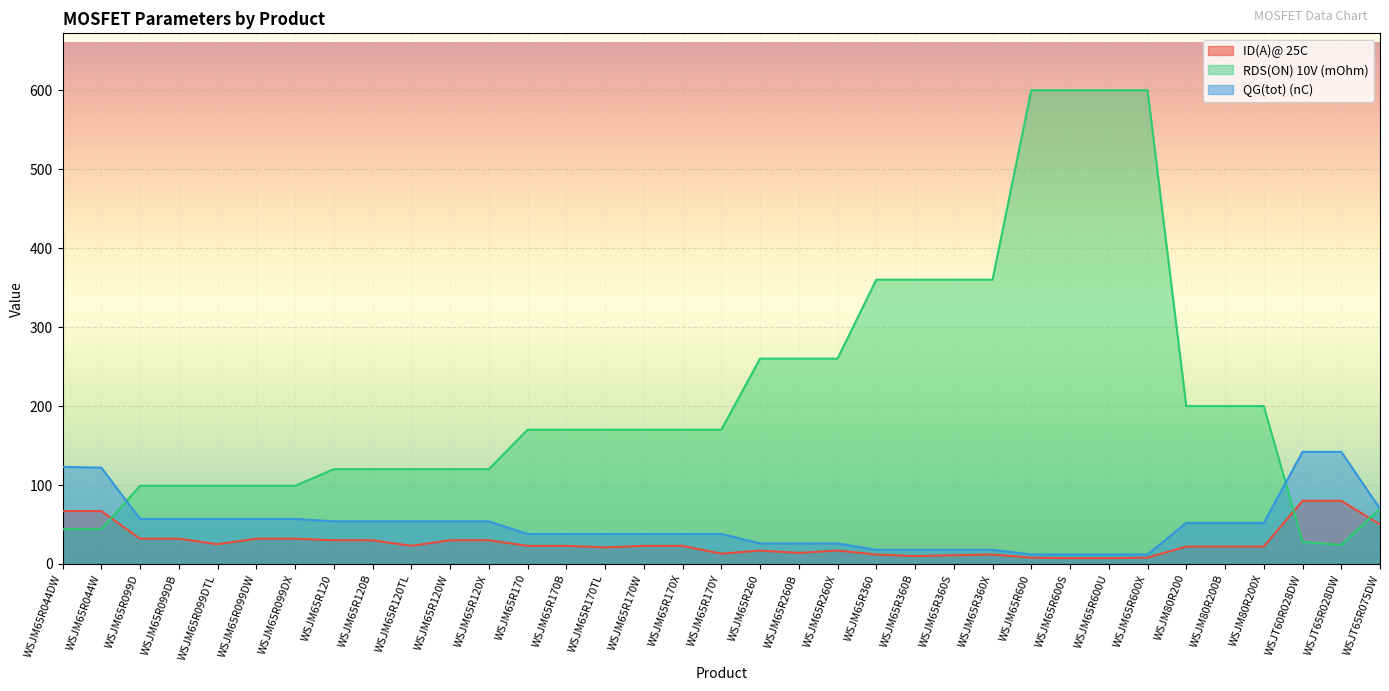

Reading left to right, transcribe all the data shown in this chart.

ID(A)@ 25C: WSJM65R044DW=67.0	WSJM65R044W=67.0	WSJM65R099D=32.0	WSJM65R099DB=32.0	WSJM65R099DTL=25.0	WSJM65R099DW=32.0	WSJM65R099DX=32.0	WSJM65R120=30.0	WSJM65R120B=30.0	WSJM65R120TL=23.0	WSJM65R120W=30.0	WSJM65R120X=30.0	WSJM65R170=23.0	WSJM65R170B=23.0	WSJM65R170TL=21.0	WSJM65R170W=23.0	WSJM65R170X=23.0	WSJM65R170Y=13.0	WSJM65R260=17.0	WSJM65R260B=14.0	WSJM65R260X=17.0	WSJM65R360=12.0	WSJM65R360B=10.0	WSJM65R360S=11.0	WSJM65R360X=12.0	WSJM65R600=8.0	WSJM65R600S=7.3	WSJM65R600U=7.3	WSJM65R600X=8.0	WSJM80R200=22.0	WSJM80R200B=22.0	WSJM80R200X=22.0	WSJT60R028DW=80.0	WSJT65R028DW=80.0	WSJT65R075DW=50.0
RDS(ON) 10V (mOhm): WSJM65R044DW=44.0	WSJM65R044W=44.0	WSJM65R099D=99.0	WSJM65R099DB=99.0	WSJM65R099DTL=99.0	WSJM65R099DW=99.0	WSJM65R099DX=99.0	WSJM65R120=120.0	WSJM65R120B=120.0	WSJM65R120TL=120.0	WSJM65R120W=120.0	WSJM65R120X=120.0	WSJM65R170=170.0	WSJM65R170B=170.0	WSJM65R170TL=170.0	WSJM65R170W=170.0	WSJM65R170X=170.0	WSJM65R170Y=170.0	WSJM65R260=260.0	WSJM65R260B=260.0	WSJM65R260X=260.0	WSJM65R360=360.0	WSJM65R360B=360.0	WSJM65R360S=360.0	WSJM65R360X=360.0	WSJM65R600=600.0	WSJM65R600S=600.0	WSJM65R600U=600.0	WSJM65R600X=600.0	WSJM80R200=200.0	WSJM80R200B=200.0	WSJM80R200X=200.0	WSJT60R028DW=28.0	WSJT65R028DW=24.0	WSJT65R075DW=70.0
QG(tot) (nC): WSJM65R044DW=123.0	WSJM65R044W=122.0	WSJM65R099D=57.0	WSJM65R099DB=57.0	WSJM65R099DTL=57.0	WSJM65R099DW=57.0	WSJM65R099DX=57.0	WSJM65R120=54.0	WSJM65R120B=54.0	WSJM65R120TL=54.0	WSJM65R120W=54.0	WSJM65R120X=54.0	WSJM65R170=38.0	WSJM65R170B=38.0	WSJM65R170TL=38.0	WSJM65R170W=38.0	WSJM65R170X=38.0	WSJM65R170Y=38.0	WSJM65R260=26.0	WSJM65R260B=26.0	WSJM65R260X=26.0	WSJM65R360=18.0	WSJM65R360B=18.0	WSJM65R360S=18.0	WSJM65R360X=18.0	WSJM65R600=12.0	WSJM65R600S=12.0	WSJM65R600U=12.0	WSJM65R600X=12.0	WSJM80R200=52.0	WSJM80R200B=52.0	WSJM80R200X=52.0	WSJT60R028DW=142.0	WSJT65R028DW=142.0	WSJT65R075DW=70.0